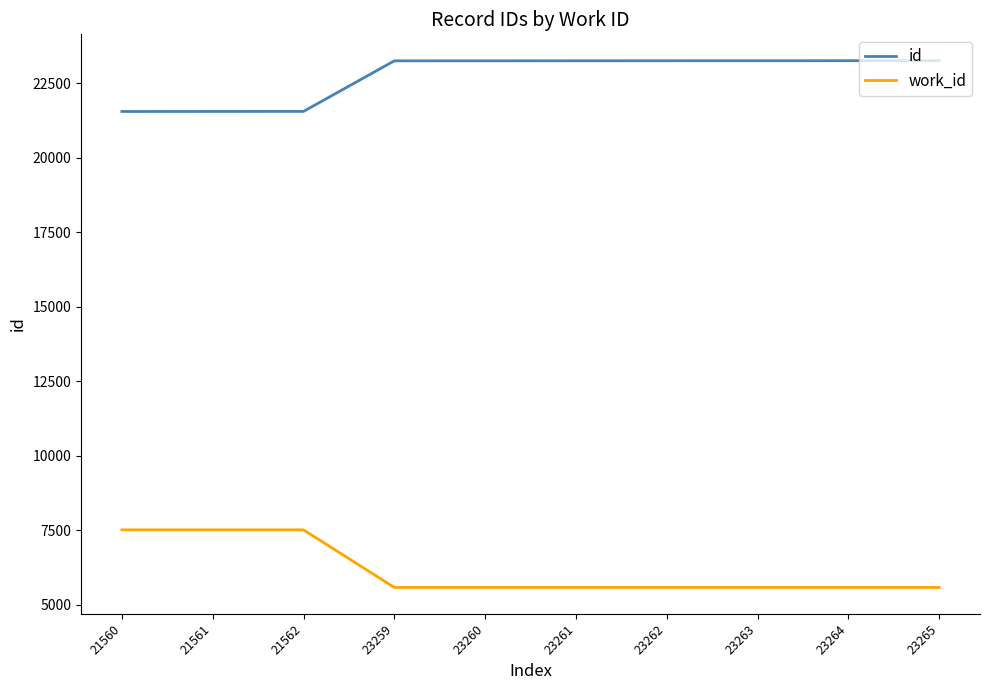

What is the difference between the second highest and second lowest values in the id series?

1703